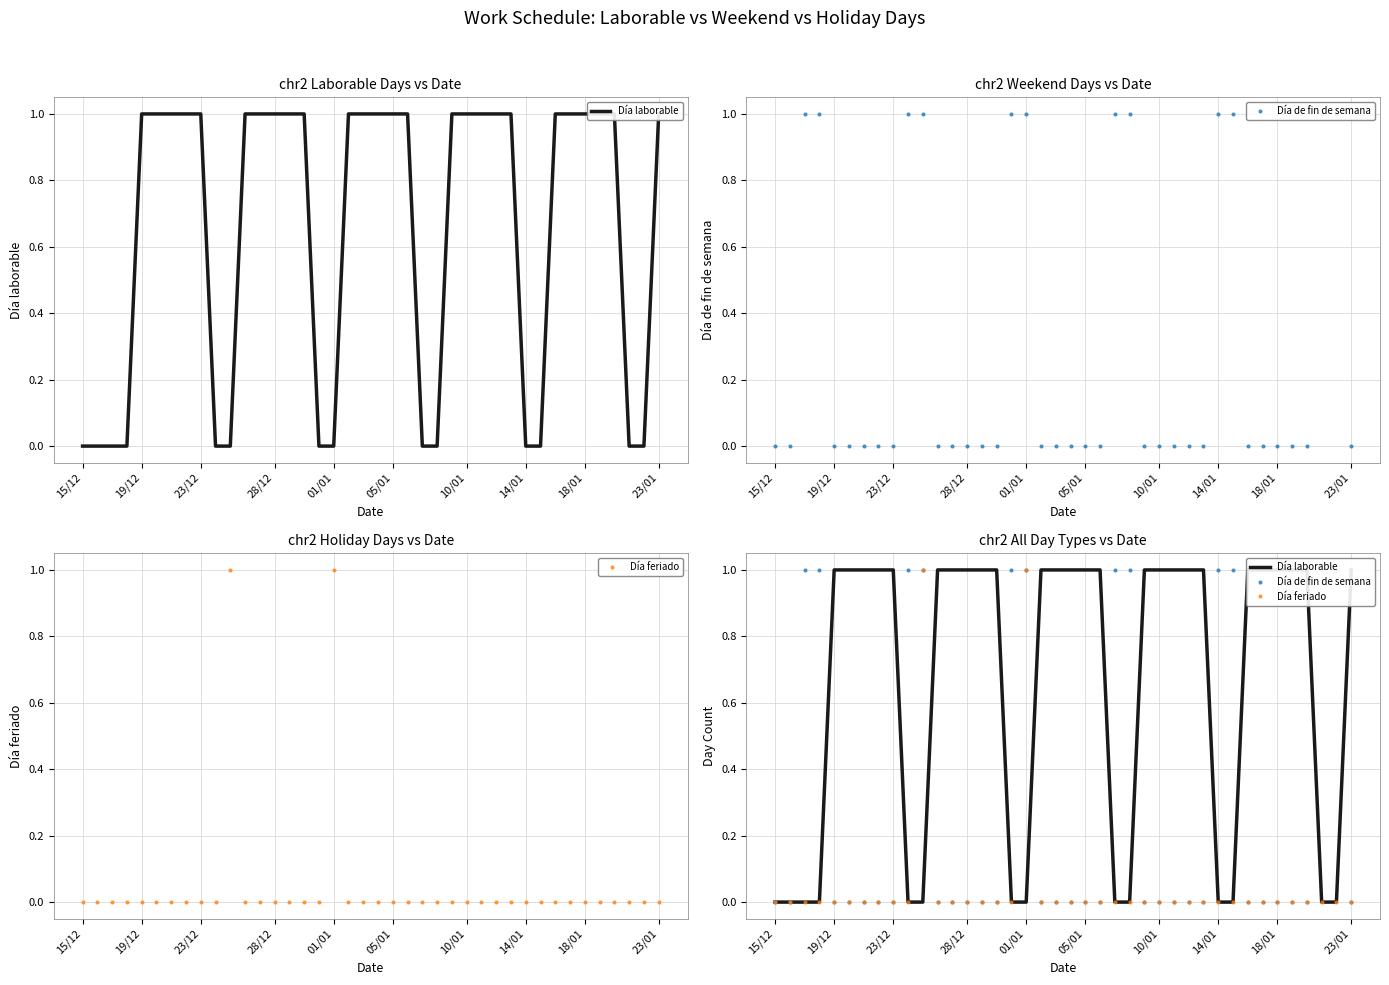

Is it true that Día feriado equals 0 at 19/12?

True